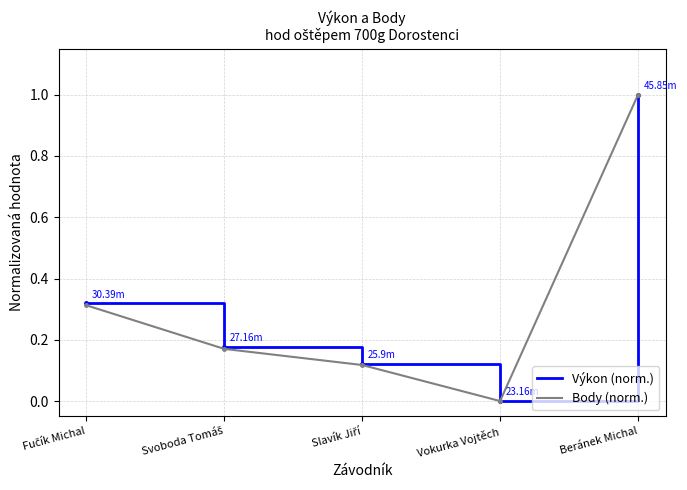

The Body (norm.) series shows -0.6 at Vokurka Vojtěch. True or false?

False